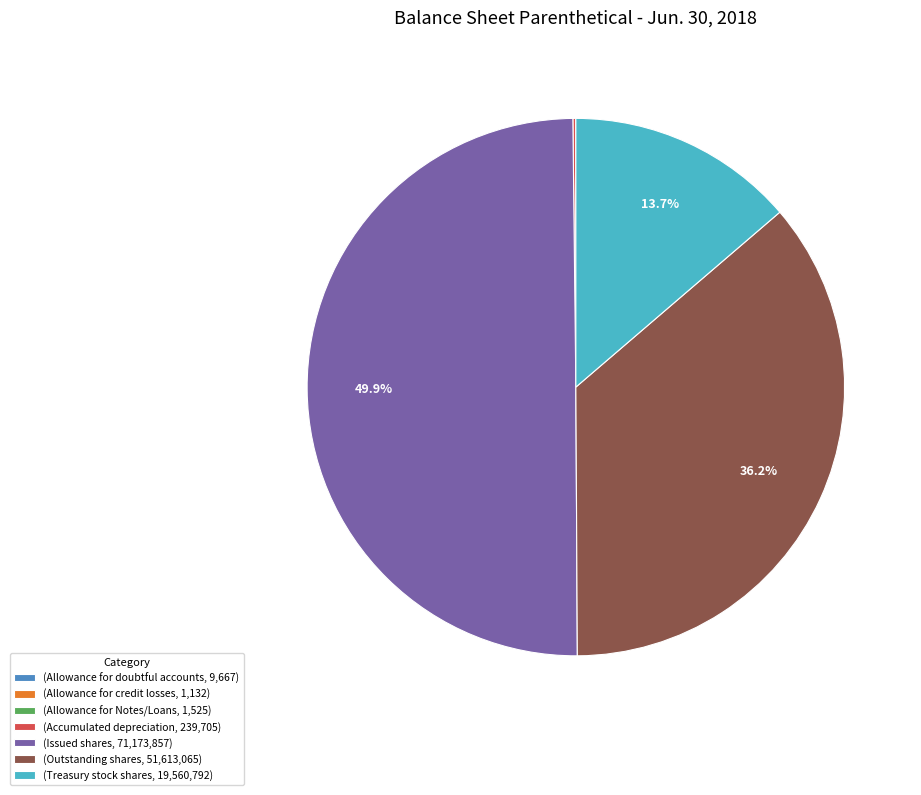

Does (Outstanding shares, 51,613,065) account for over 50% of the chart?

No